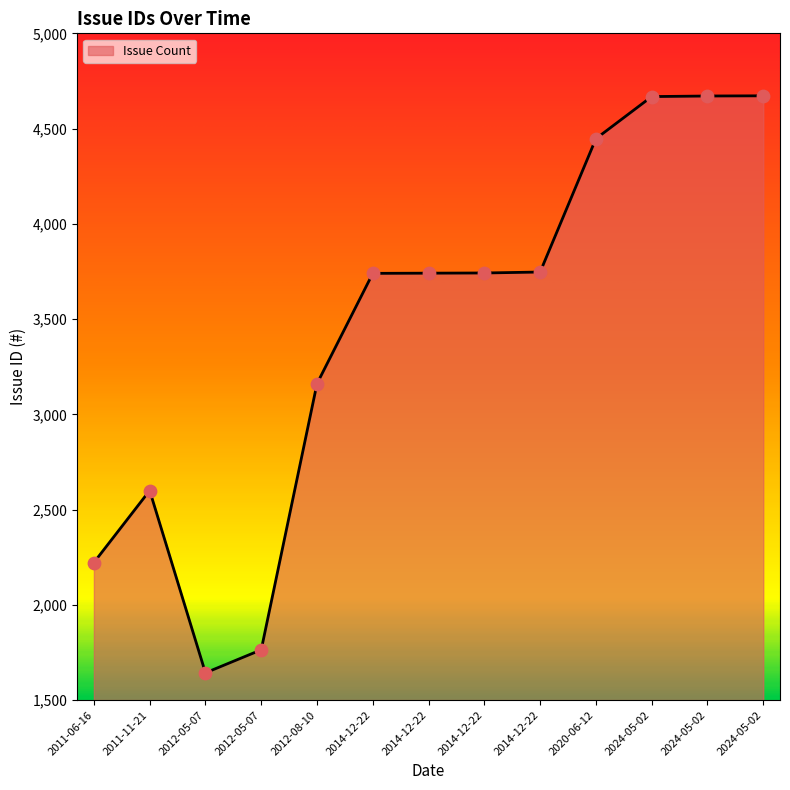

How many lines are shown in the chart?

1